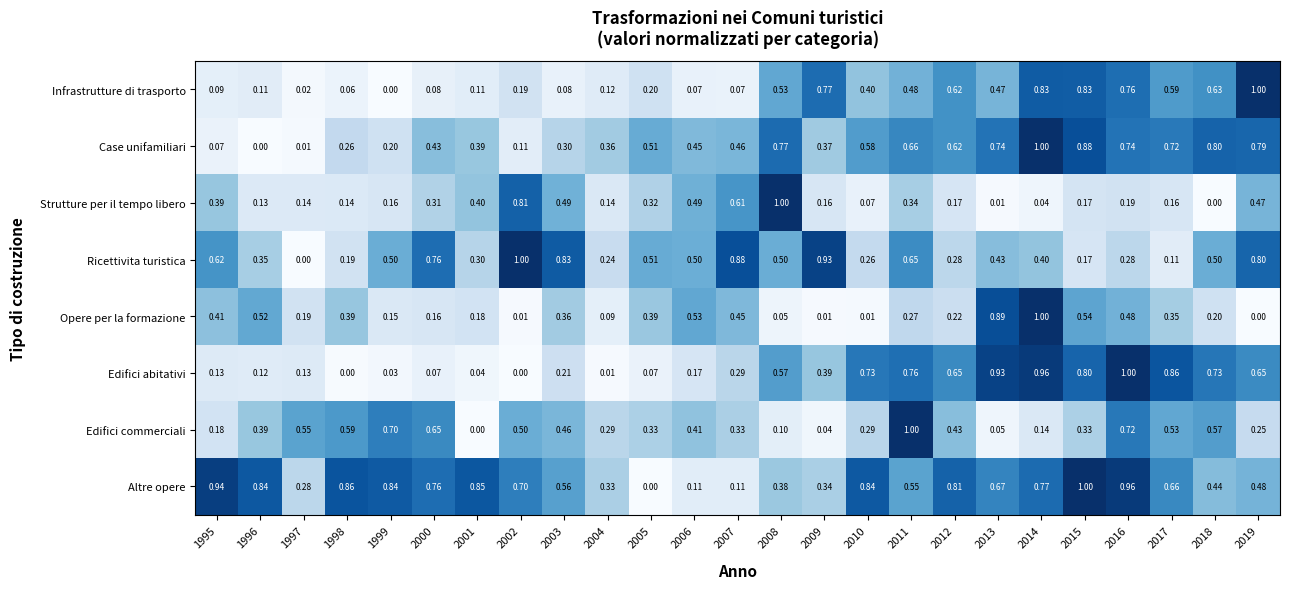

Which series has the largest total across all categories?

Altre opere